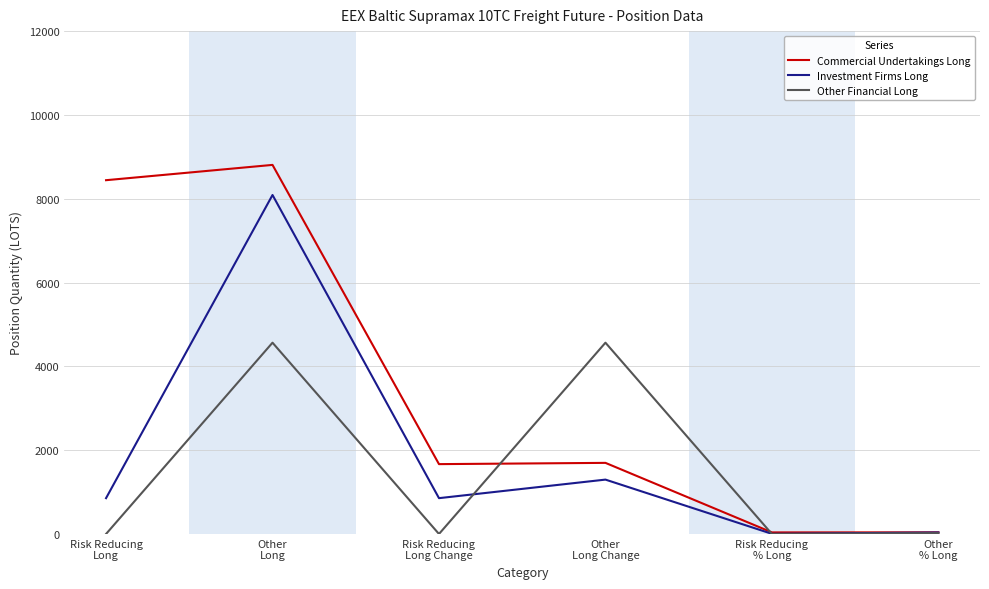

Does the chart have visible grid lines?

Yes